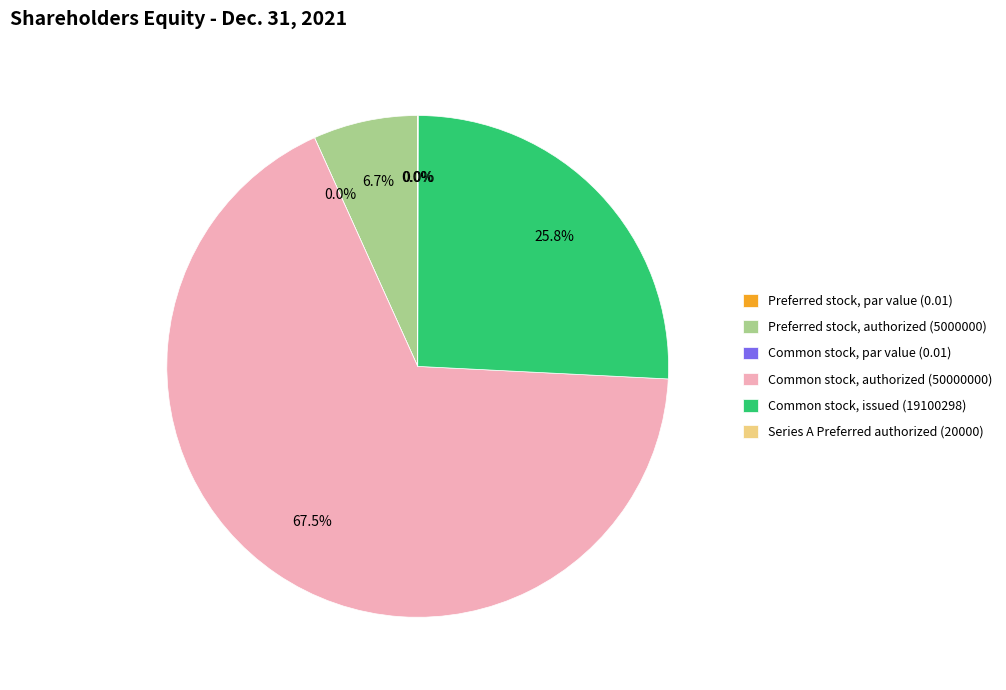

What is the change in value from Preferred stock, par value (0.01) to Preferred stock, authorized (5000000)?

+5000000.0